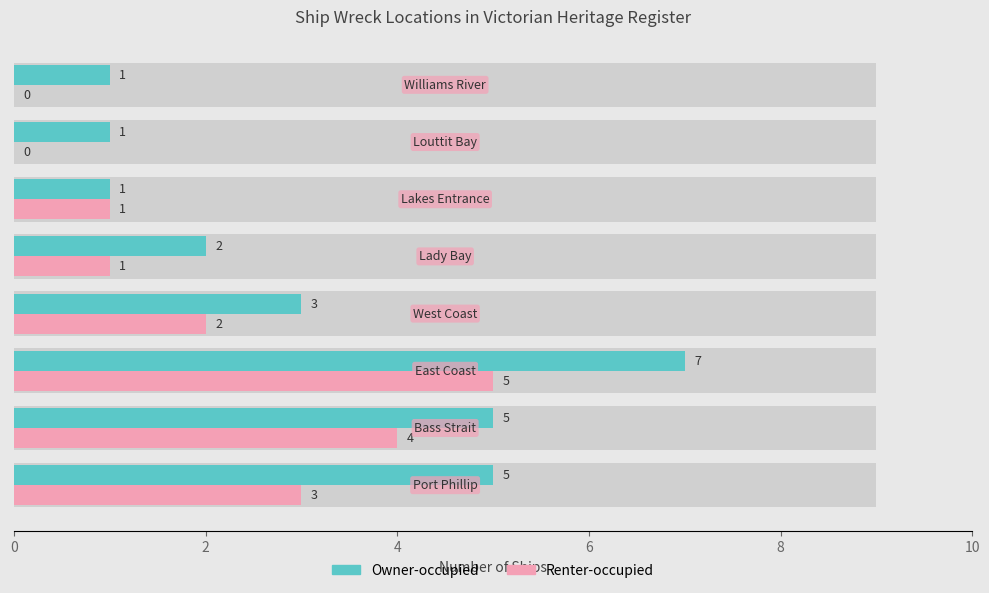

How many bars are there in total?

16